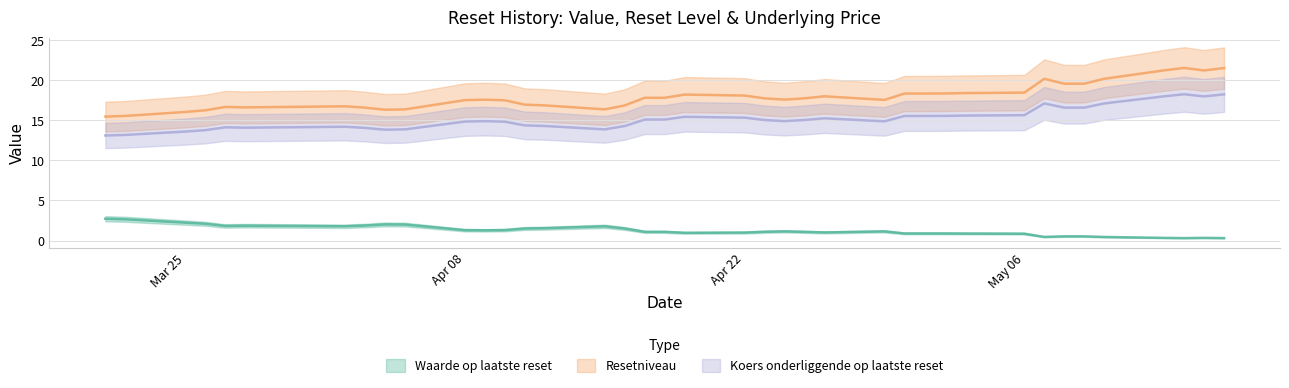

At how many categories does at least one series exceed 1?

39